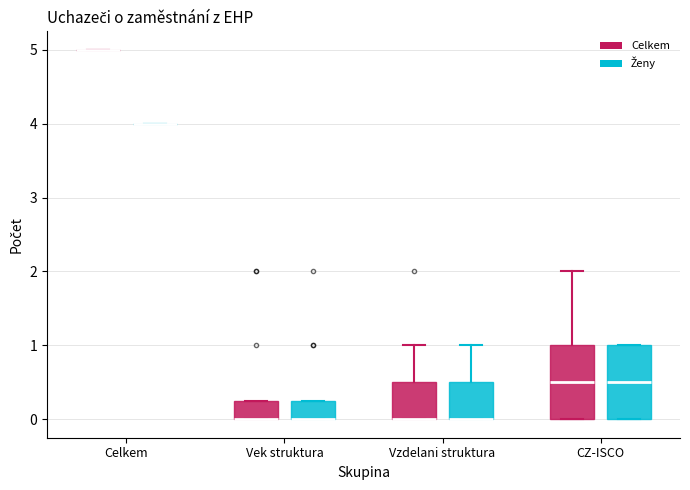

Reading left to right, read every box against the y-axis: the position of its median line, the range the box covers, and the ends of its whiskers. The values are not printed on the chart, so give them approximately, as read against the axis.

Celkem (Celkem): box collapsed to a line at 5.0, whiskers 5.0 to 5.0
Celkem (Ženy): box collapsed to a line at 4.0, whiskers 4.0 to 4.0
Vek struktura (Celkem): median 0.0 (drawn on the box's lower edge), box 0.0 to 0.3, whiskers 0.0 to 0.3
Vek struktura (Ženy): median 0.0 (drawn on the box's lower edge), box 0.0 to 0.3, whiskers 0.0 to 0.3
Vzdelani struktura (Celkem): median 0.0 (drawn on the box's lower edge), box 0.0 to 0.5, whiskers 0.0 to 1.0
Vzdelani struktura (Ženy): median 0.0 (drawn on the box's lower edge), box 0.0 to 0.5, whiskers 0.0 to 1.0
CZ-ISCO (Celkem): median 0.5, box 0.0 to 1.0, whiskers 0.0 to 2.0
CZ-ISCO (Ženy): median 0.5, box 0.0 to 1.0, whiskers 0.0 to 1.0